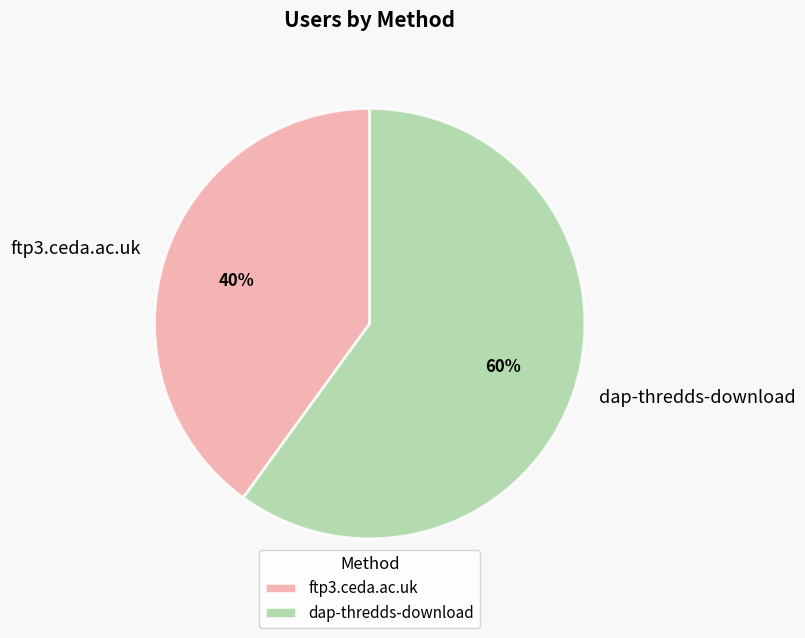

True or false: ftp3.ceda.ac.uk accounts for 33% of the total.

False